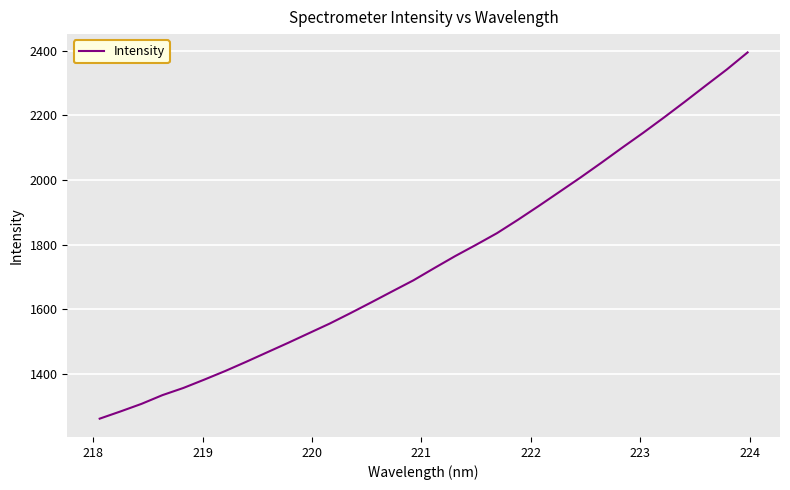

What is the average value?

1751.3